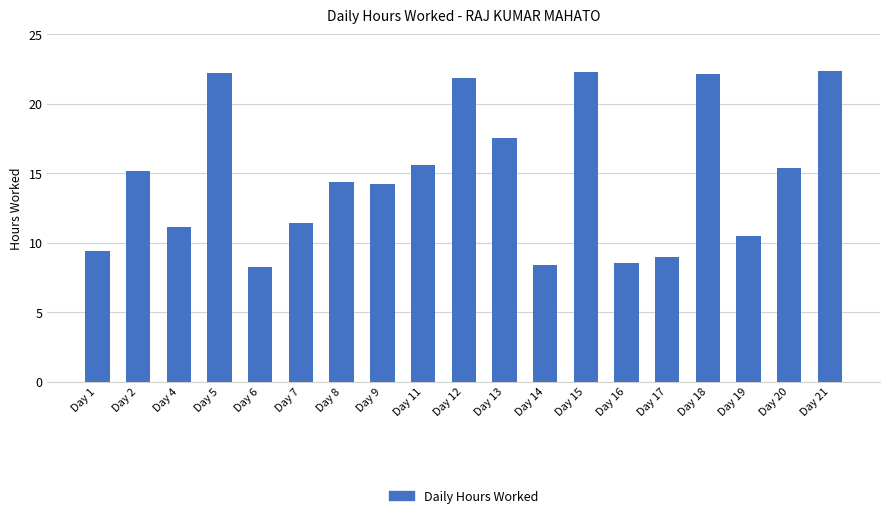

What is the ratio of the value at Day 21 to the value at Day 6?

2.7